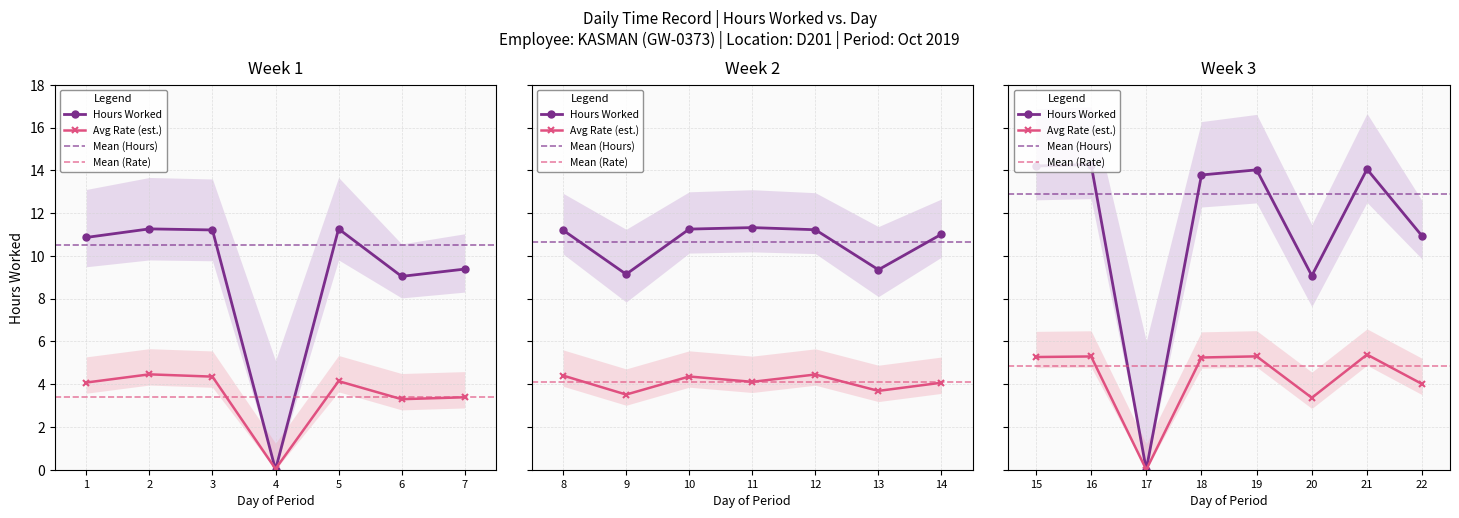

Where does the data first go above 11?

2